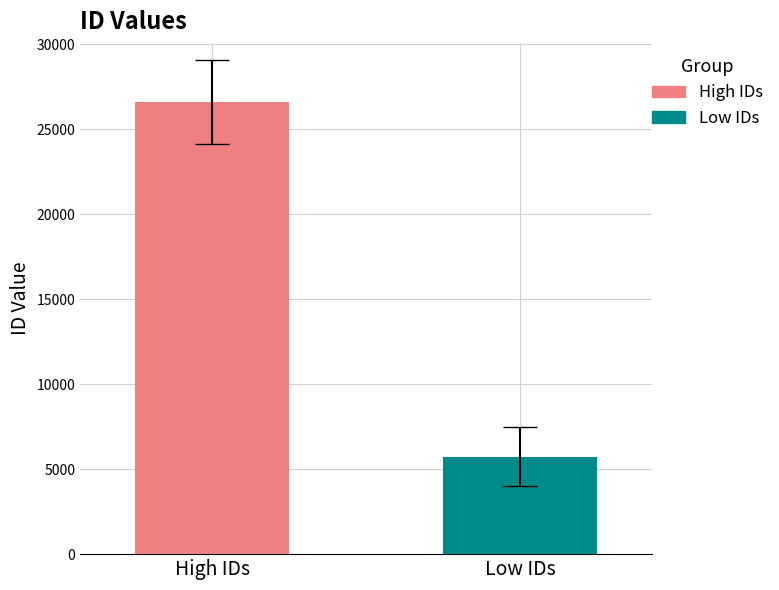

Which series has the widest spread of values?

High IDs